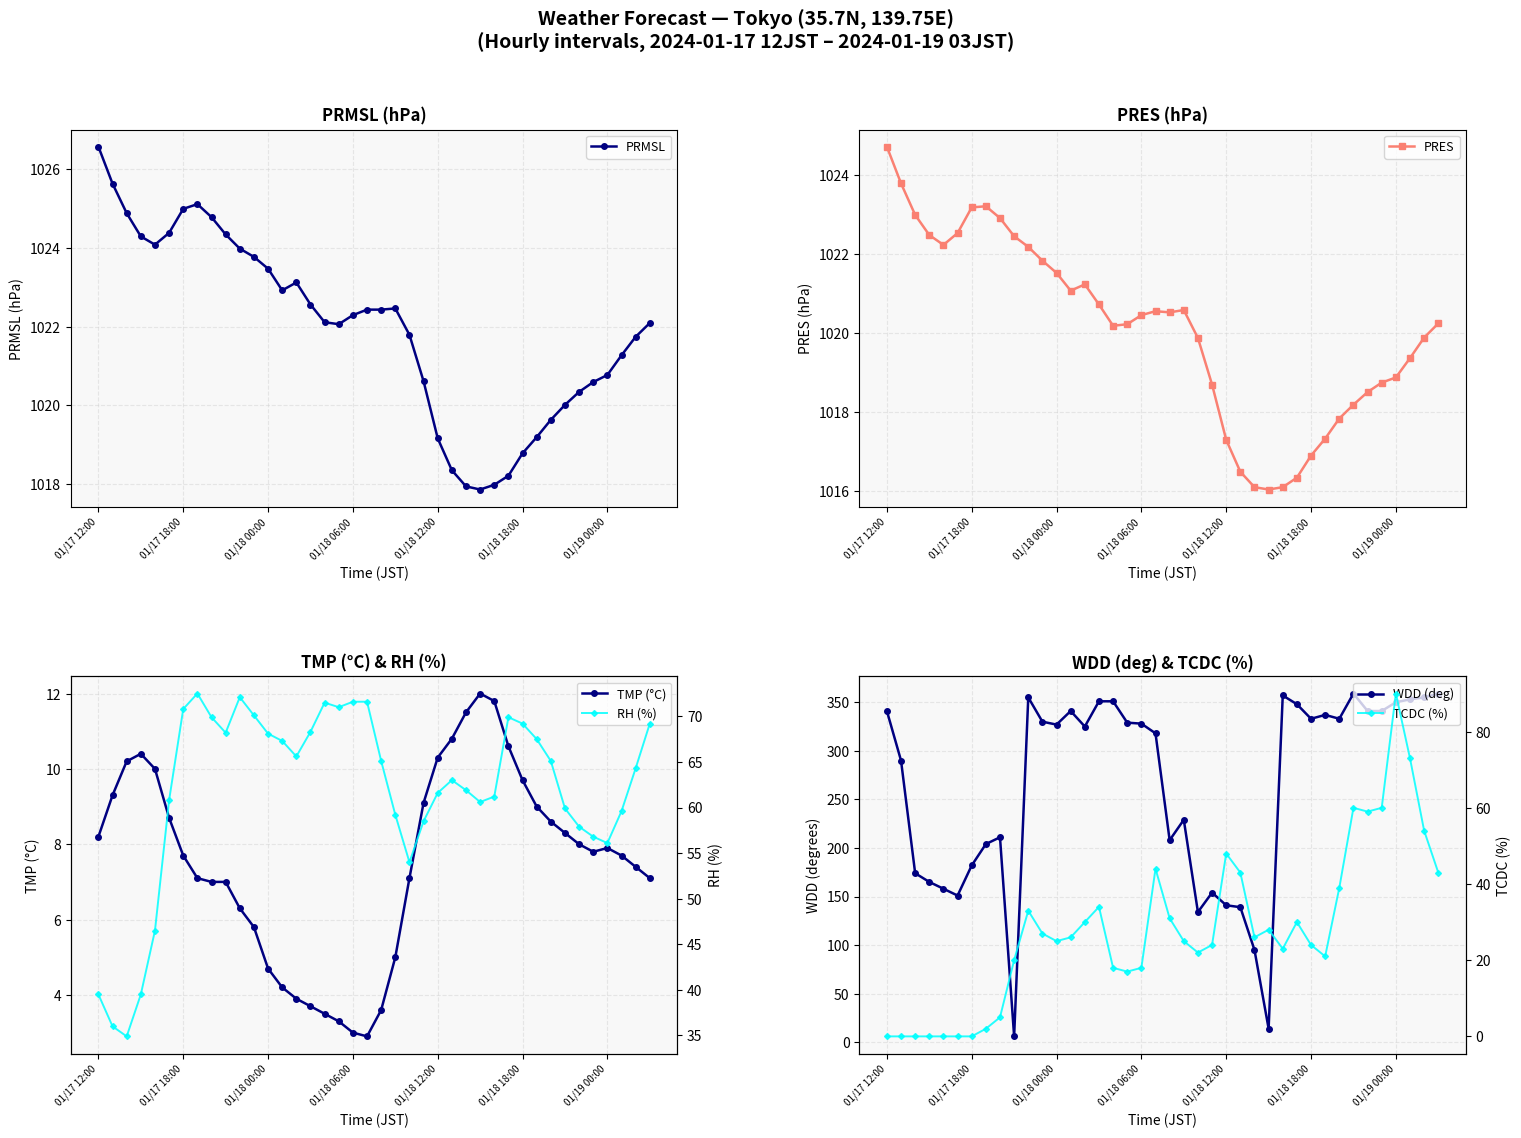

True or false: PRMSL and TMP (°C) intersect in this chart.

False